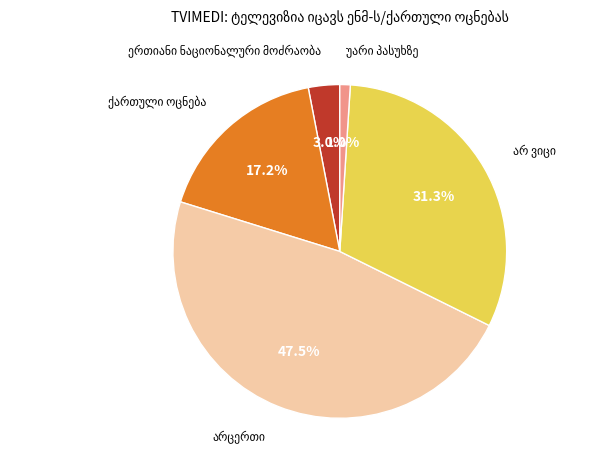

Is there a majority slice in this chart?

No